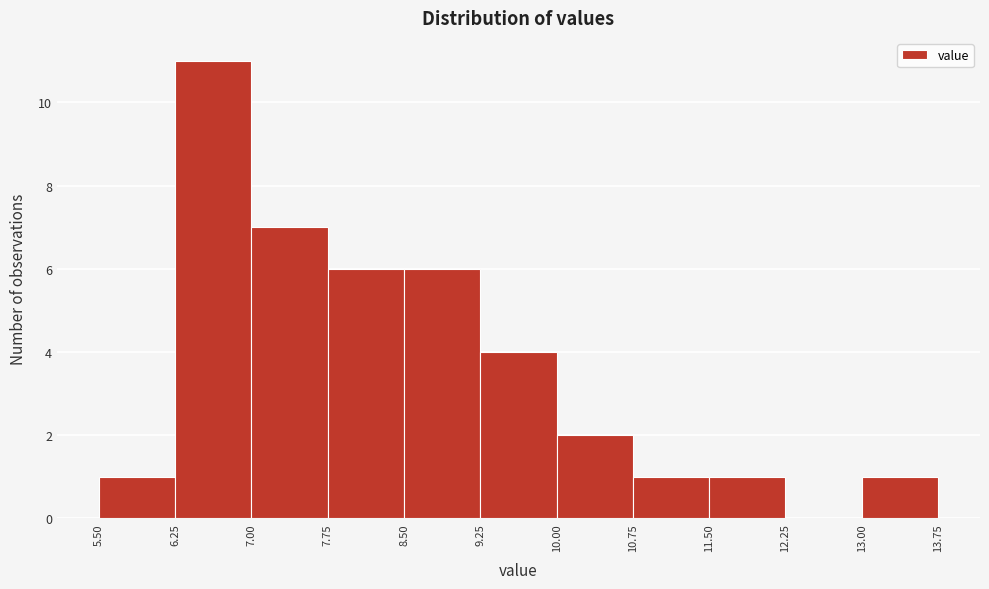

Reading left to right, transcribe this chart: for each bar, give the range it covers on the x-axis and its height. The values are not printed on the chart, so give them approximately, as read against the axis.

5.50 to 6.25: 1
6.25 to 7.00: 11
7.00 to 7.75: 7
7.75 to 8.50: 6
8.50 to 9.25: 6
9.25 to 10.00: 4
10.00 to 10.75: 2
10.75 to 11.50: 1
11.50 to 12.25: 1
12.25 to 13.00: 0
13.00 to 13.75: 1